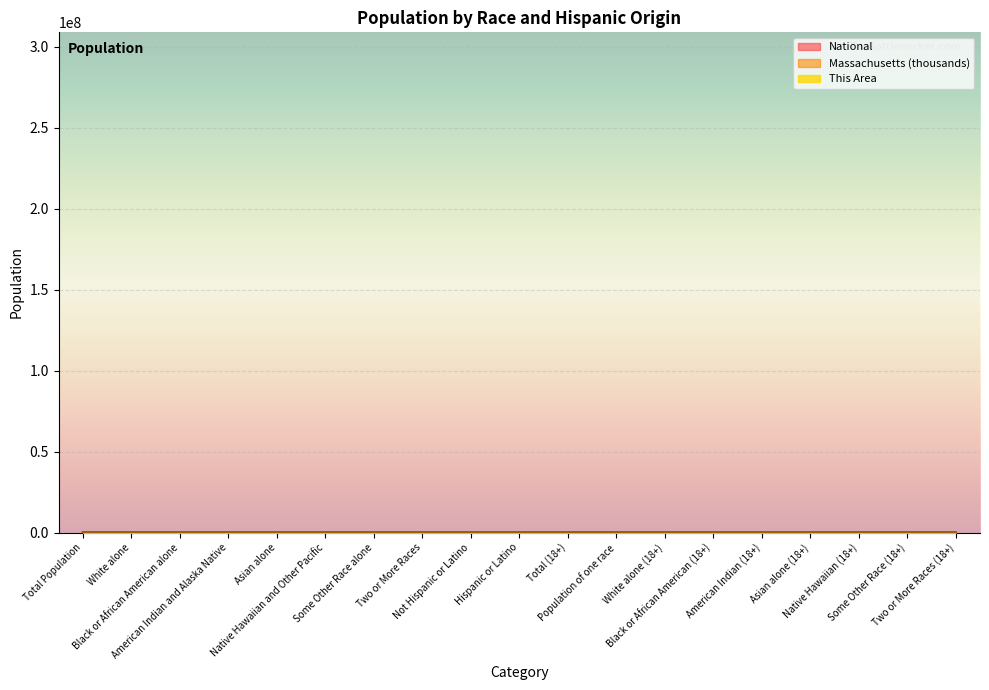

What are all the series names shown in the legend?

This Area, Massachusetts, National